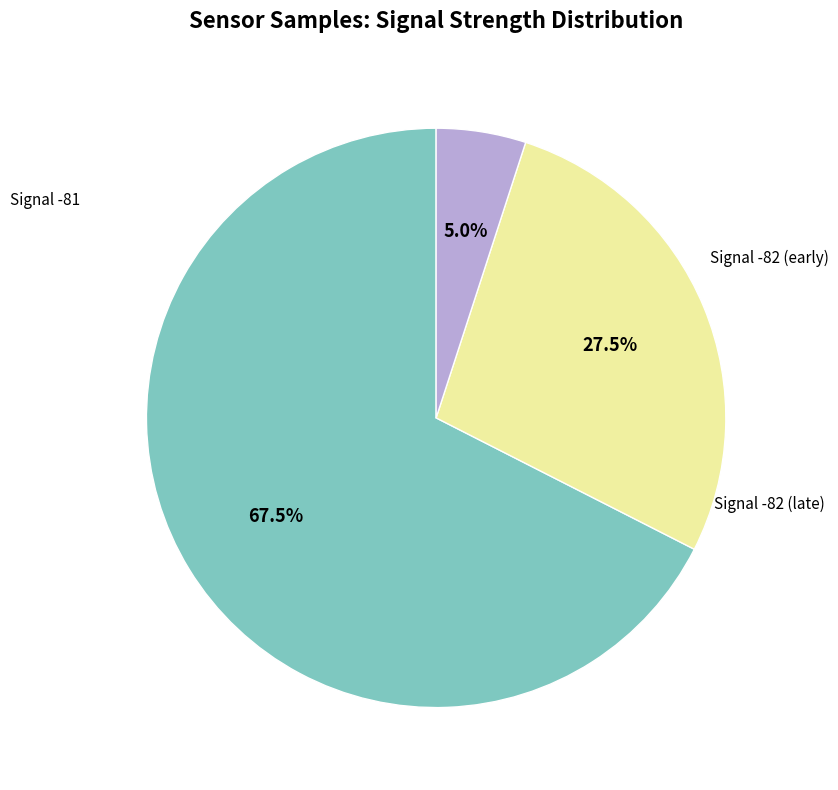

Is there a majority slice in this chart?

Yes